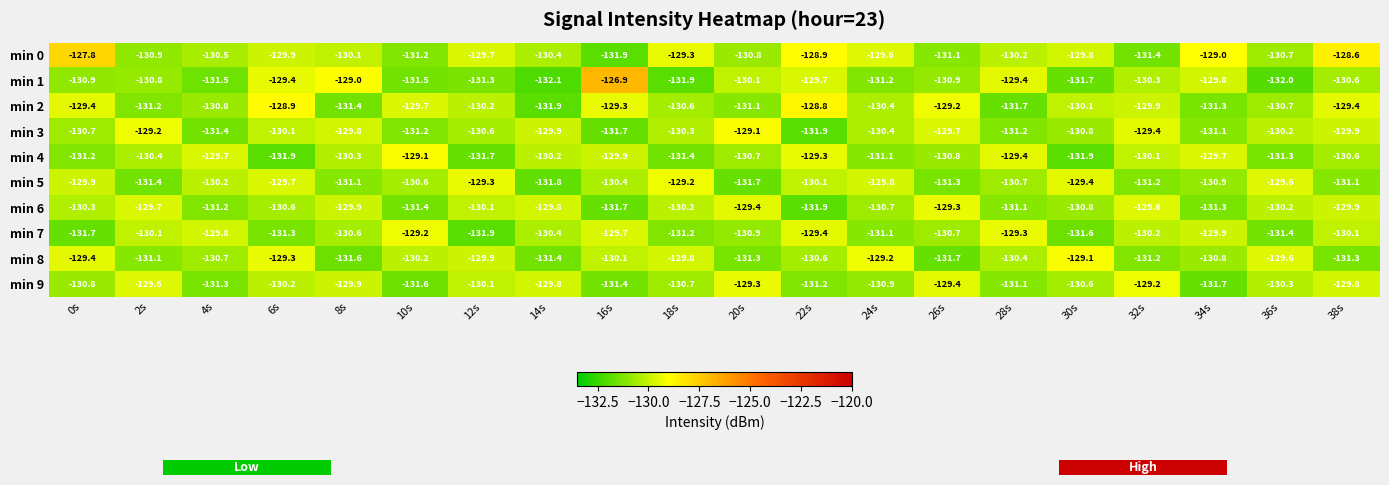

True or false: min 0 has a value of -32.2 at 0s.

False